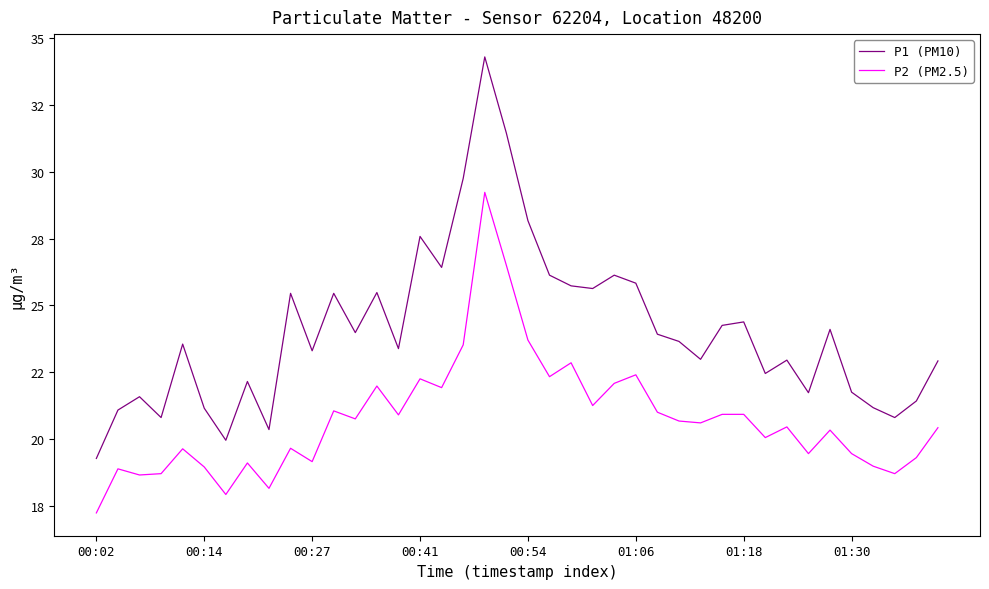

Is this an area chart (filled region under the line)?

No